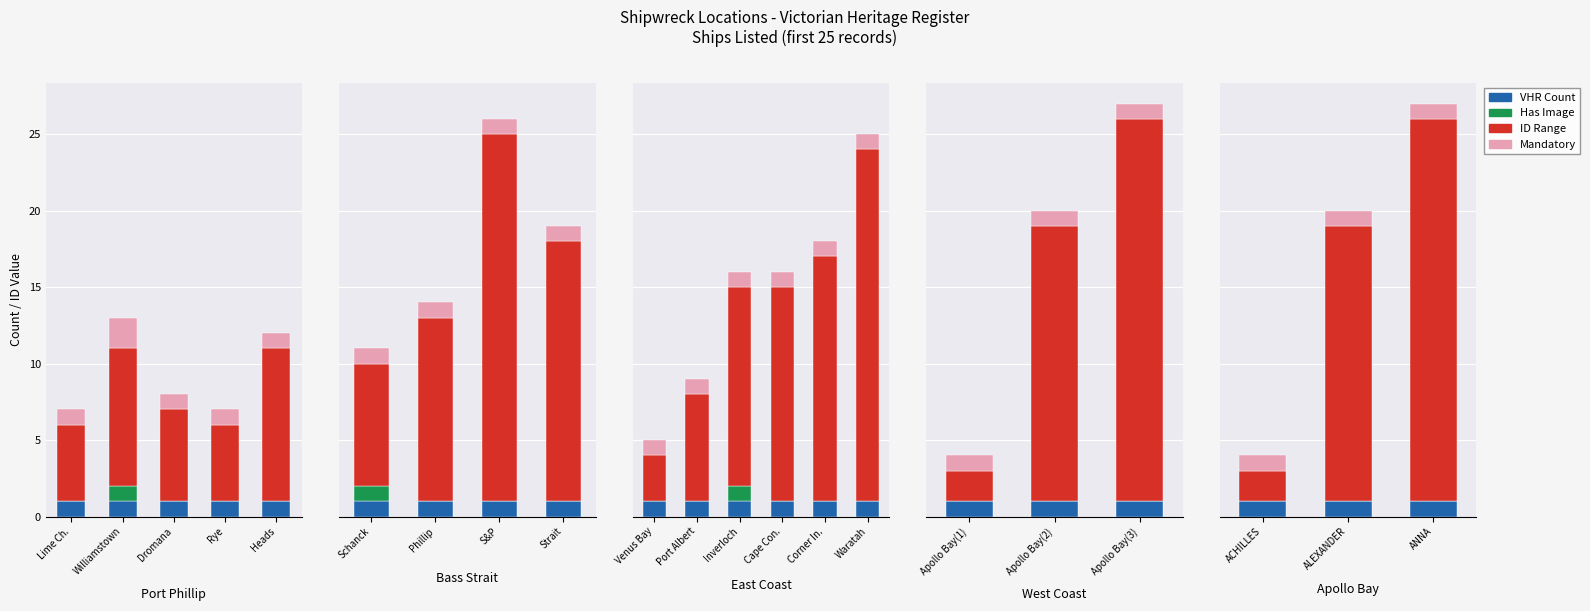

What is the value of the VHR Count bar at the 1st from the left?

1